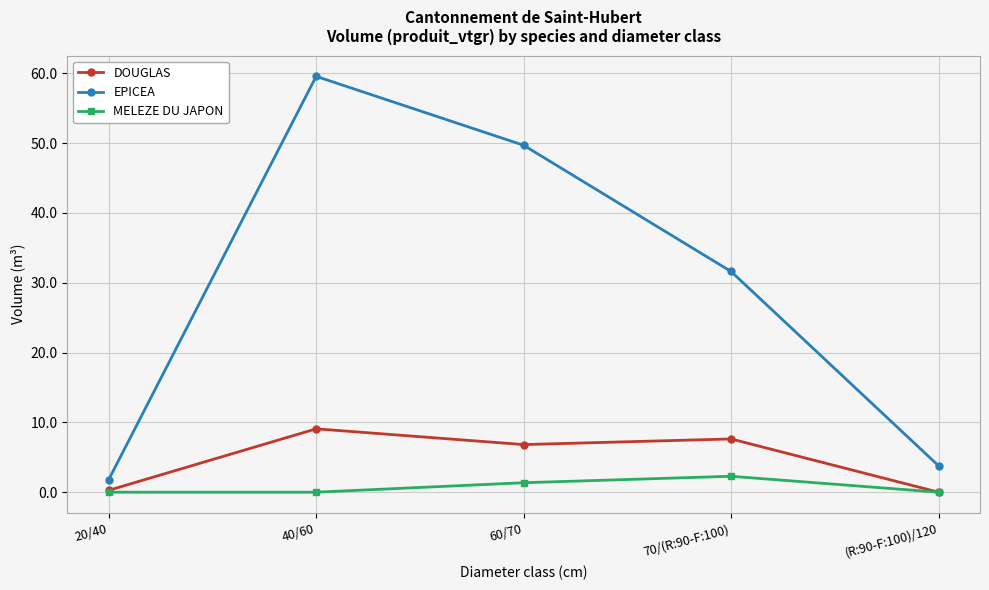

What is the label of the 3rd point from the right?

60/70